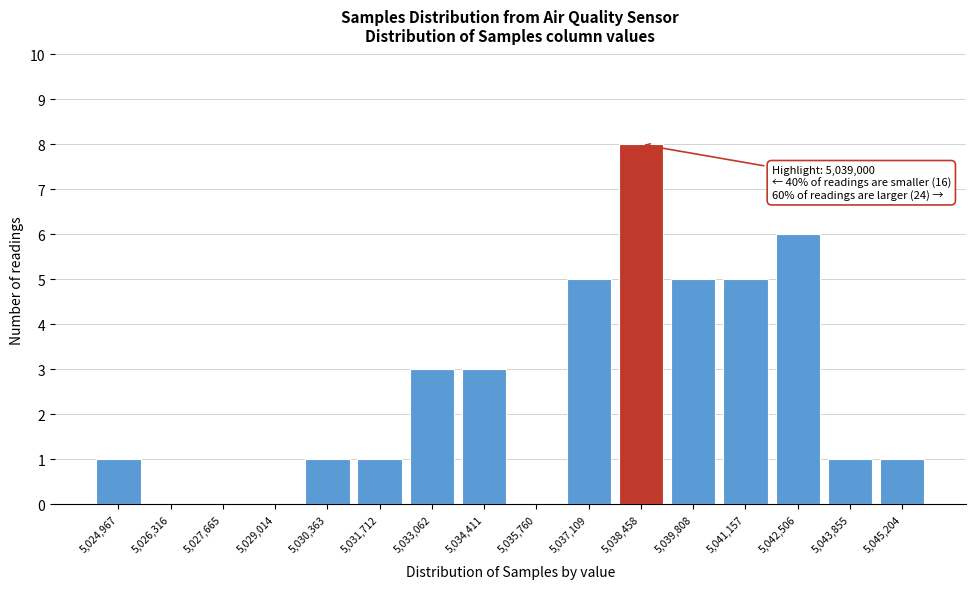

Reading left to right, what are all the values shown in this chart?

5,024,967=1	5,026,316=0	5,027,665=0	5,029,014=0	5,030,363=1	5,031,712=1	5,033,062=3	5,034,411=3	5,035,760=0	5,037,109=5	5,038,458=8	5,039,808=5	5,041,157=5	5,042,506=6	5,043,855=1	5,045,204=1